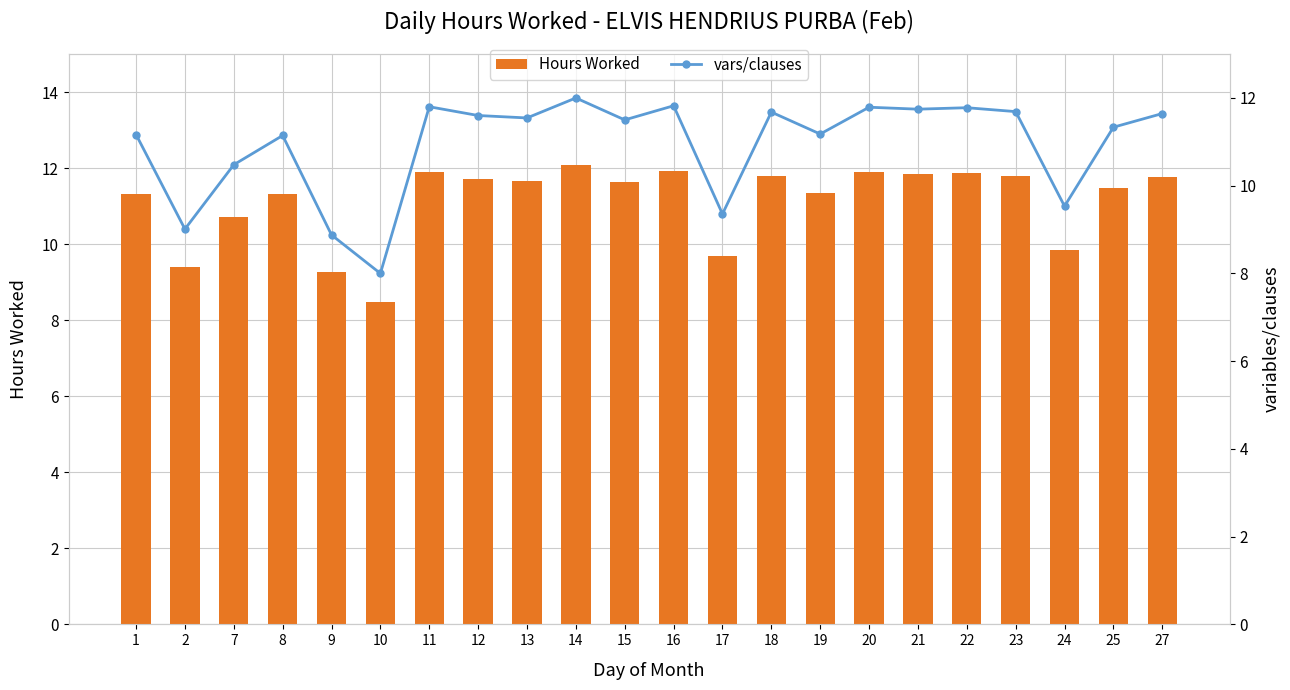

Reading left to right, transcribe all the data shown in this chart.

Hours Worked: 1=11.3	2=9.4	7=10.7	8=11.3	9=9.3	10=8.5	11=11.9	12=11.7	13=11.7	14=12.1	15=11.6	16=11.9	17=9.7	18=11.8	19=11.3	20=11.9	21=11.8	22=11.9	23=11.8	24=9.9	25=11.5	27=11.8
vars/clauses: 1=11.2	2=9.0	7=10.5	8=11.1	9=8.9	10=8.0	11=11.8	12=11.6	13=11.5	14=12.0	15=11.5	16=11.8	17=9.4	18=11.7	19=11.2	20=11.8	21=11.7	22=11.8	23=11.7	24=9.5	25=11.3	27=11.6